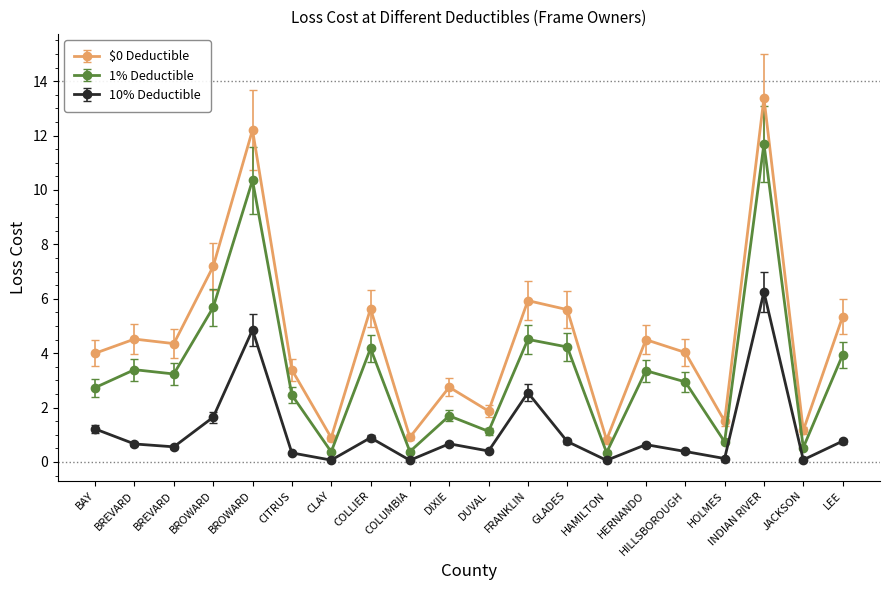

What is the approximate value of $0 Deductible at DIXIE?

2.7